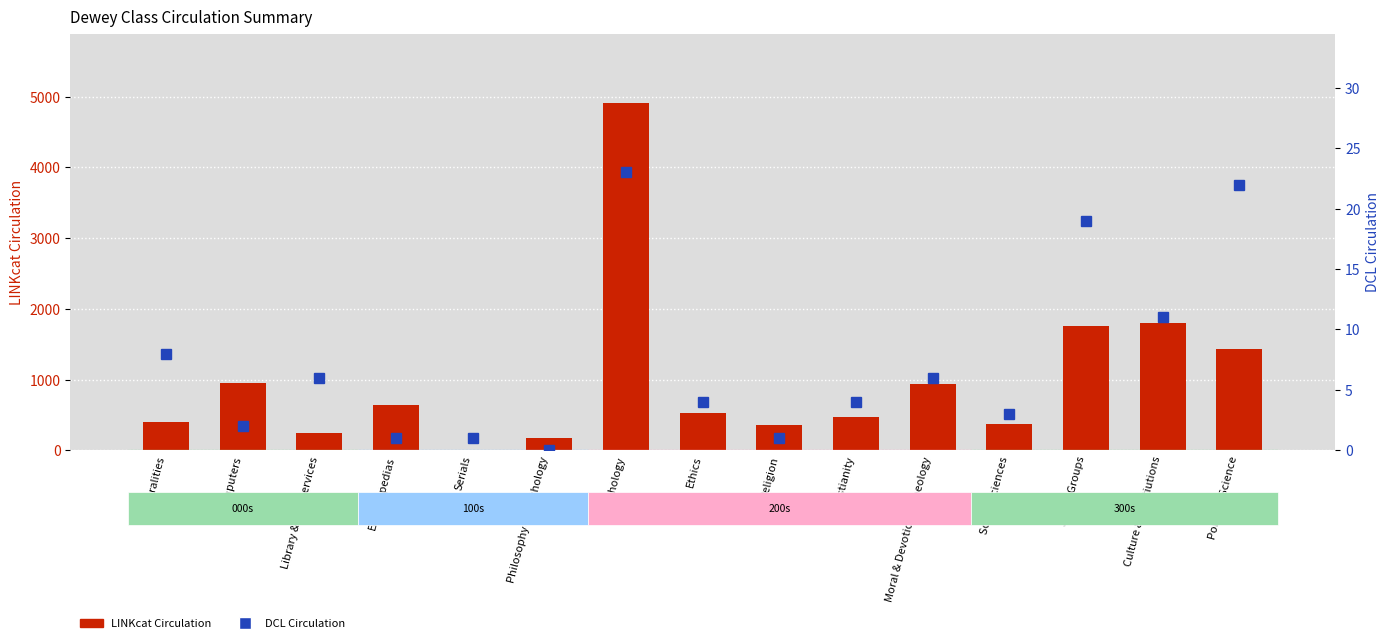

At Social Groups, list the series in order from smallest to largest.

DCL Circulation, LINKcat Circulation